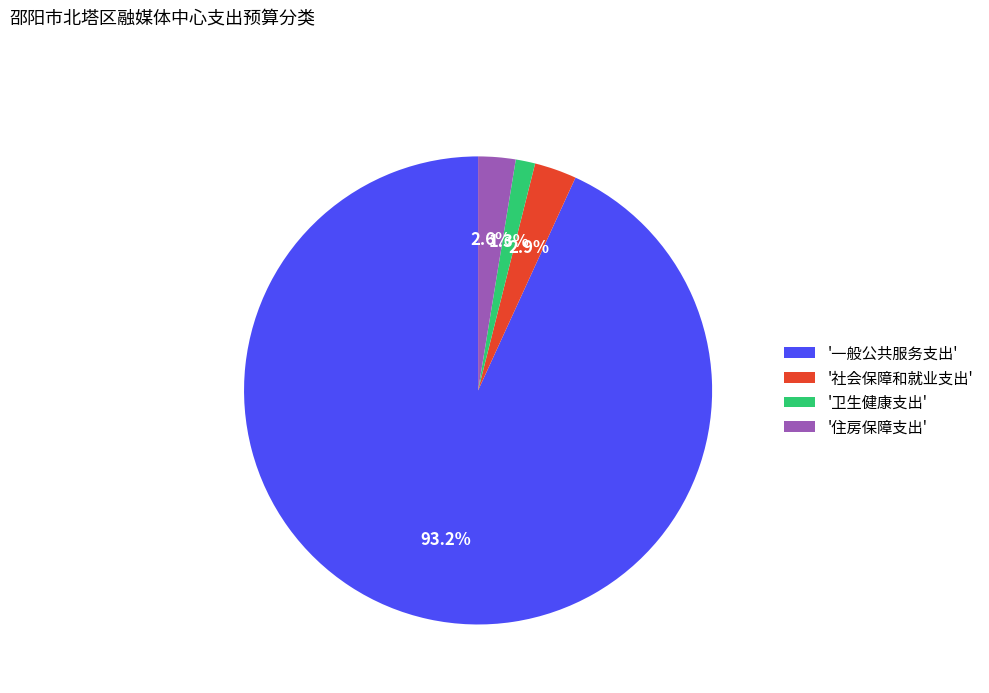

Between '社会保障和就业支出' and '卫生健康支出', which is larger?

'社会保障和就业支出'